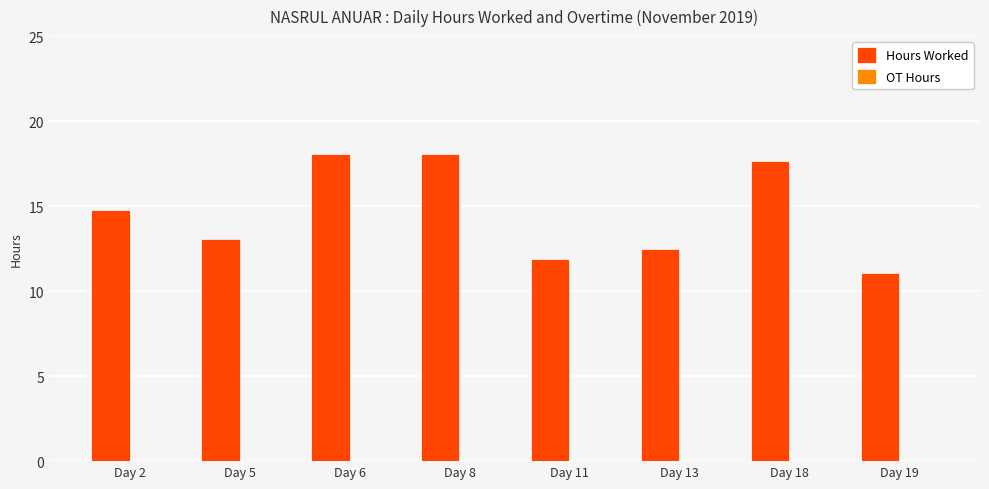

Which label corresponds to the smallest value in the chart?

Day 19